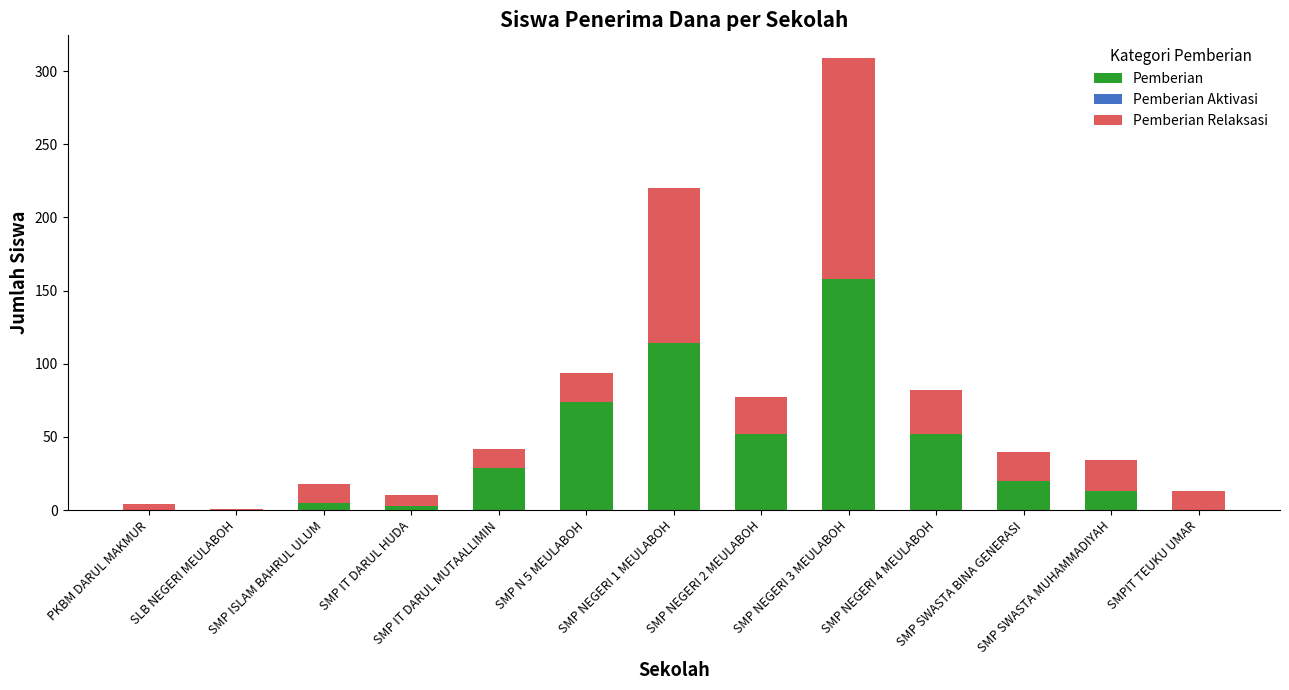

What is the total value across all series at PKBM DARUL MAKMUR?

4